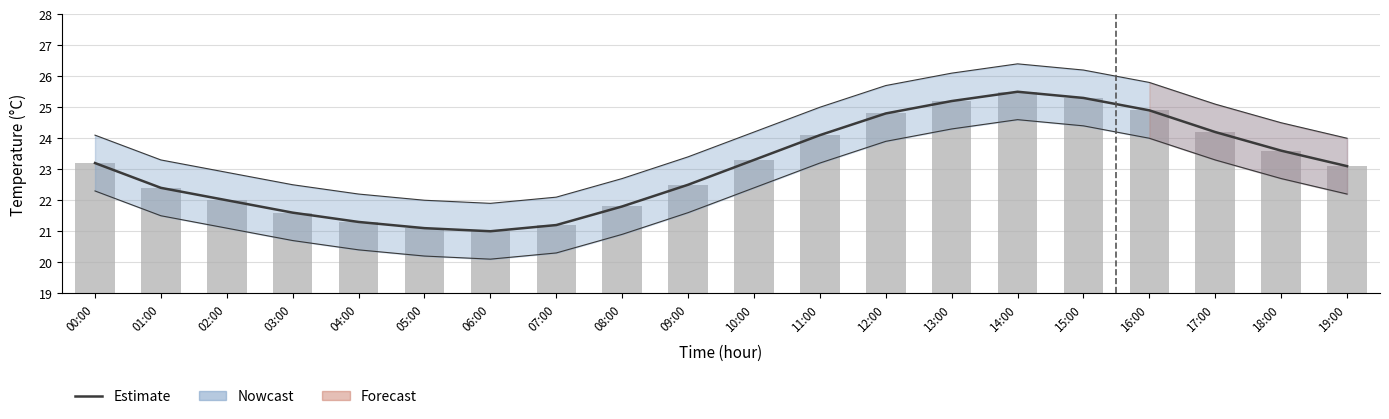

What is the average value of the Estimate series?

23.1